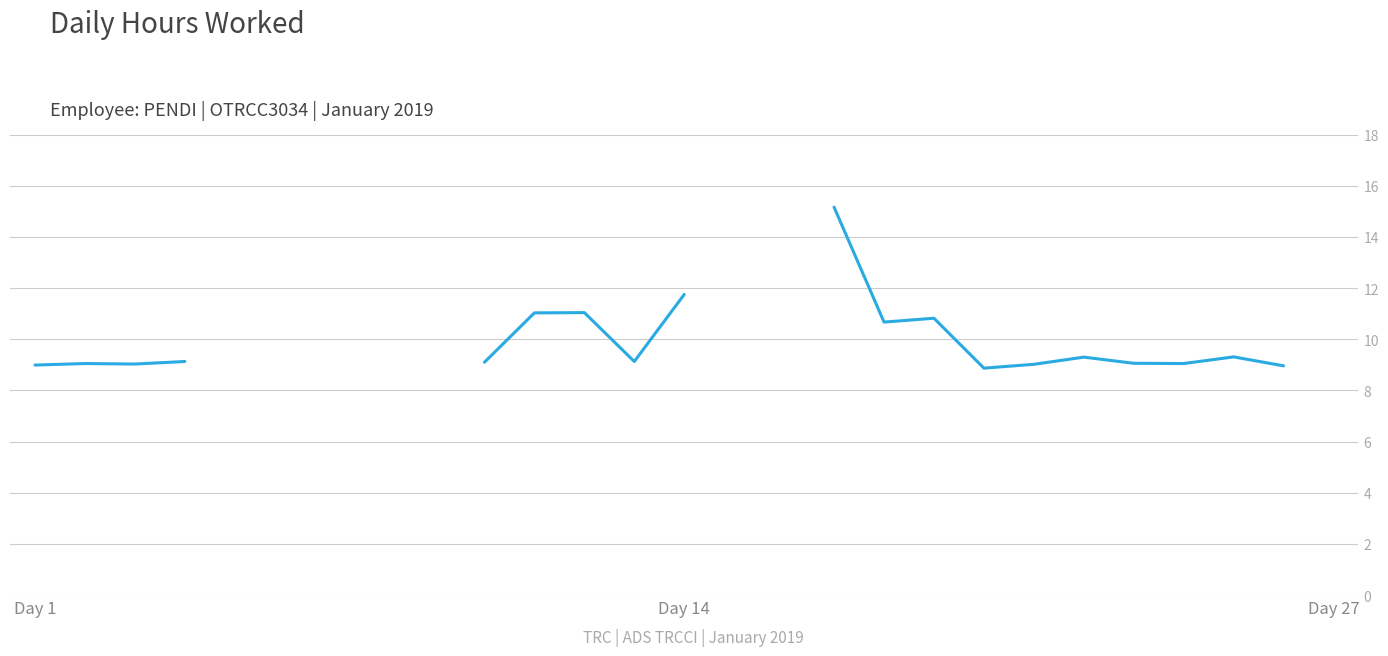

Approximately how many times larger is the value at 10 compared to Day 27?

1.2